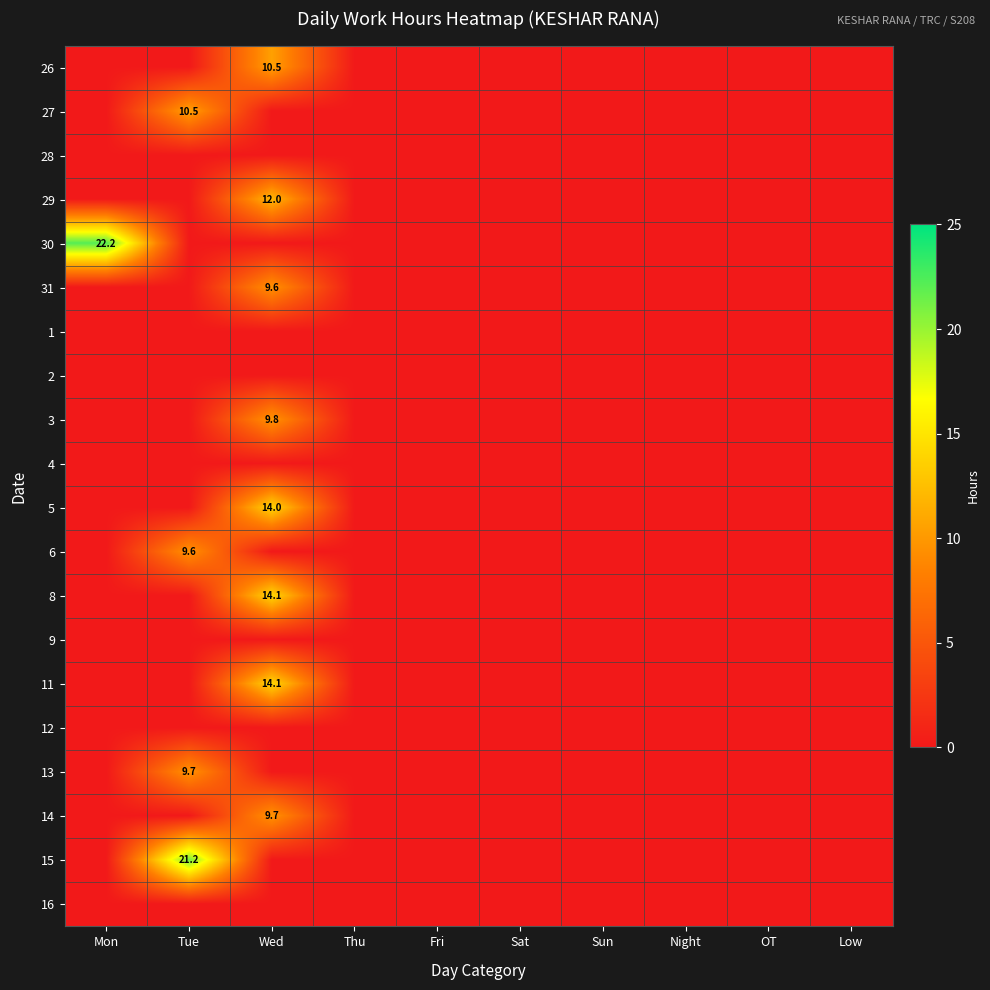

What is the greatest value displayed?

22.2